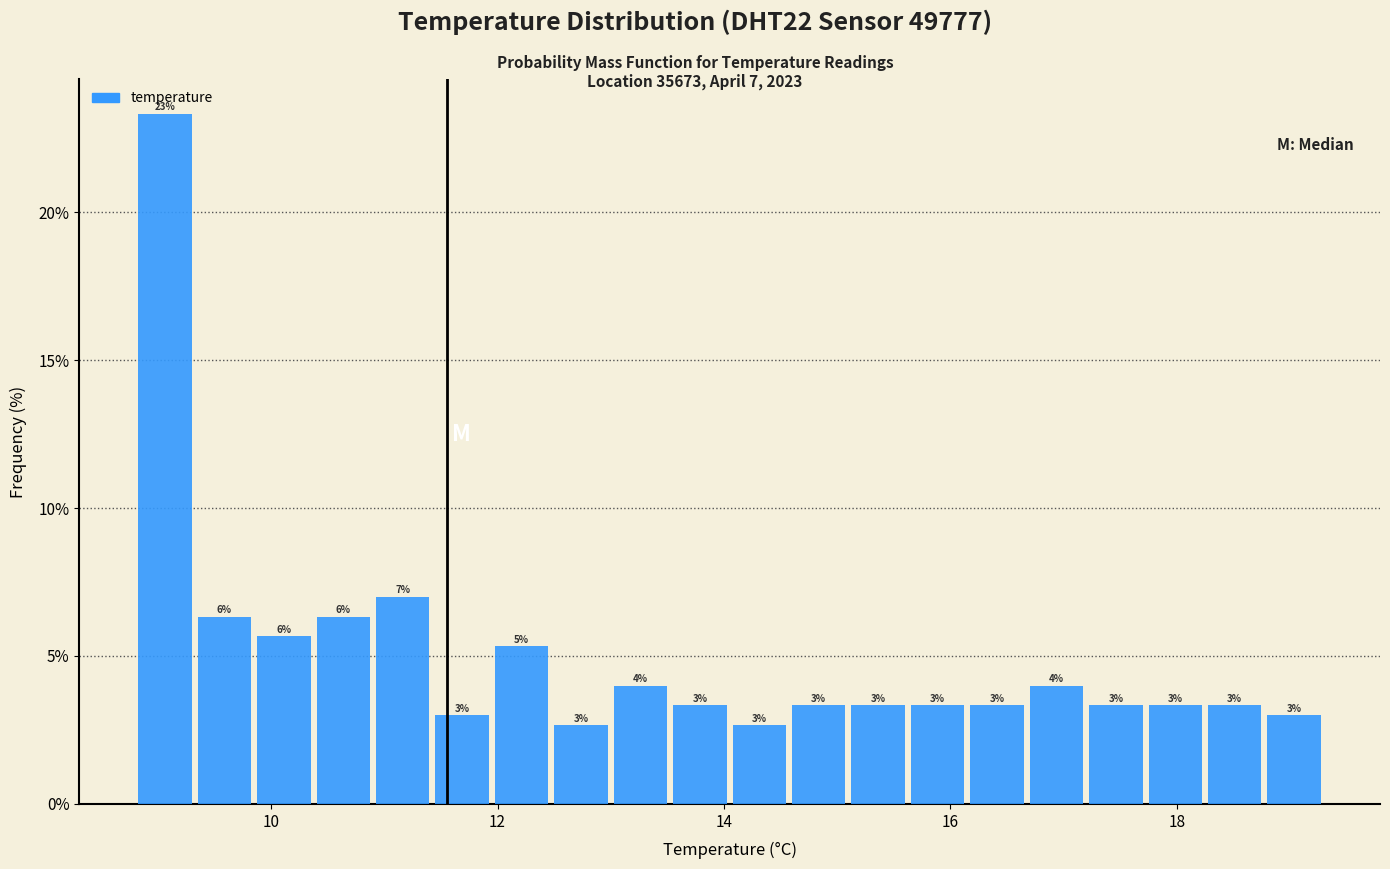

Read against the x-axis, roughly where is the centre of the tallest bar?

9.0